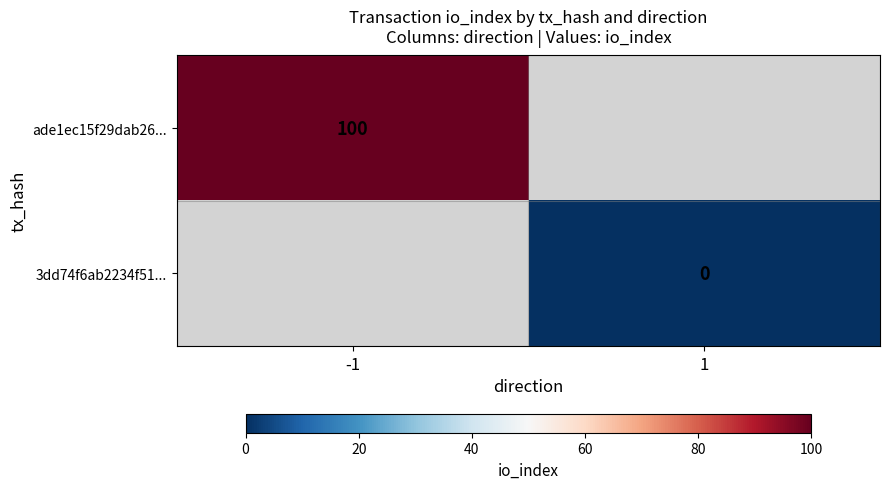

The value of ade1ec15f29dab26... at -1 is 147.6. True or false?

False